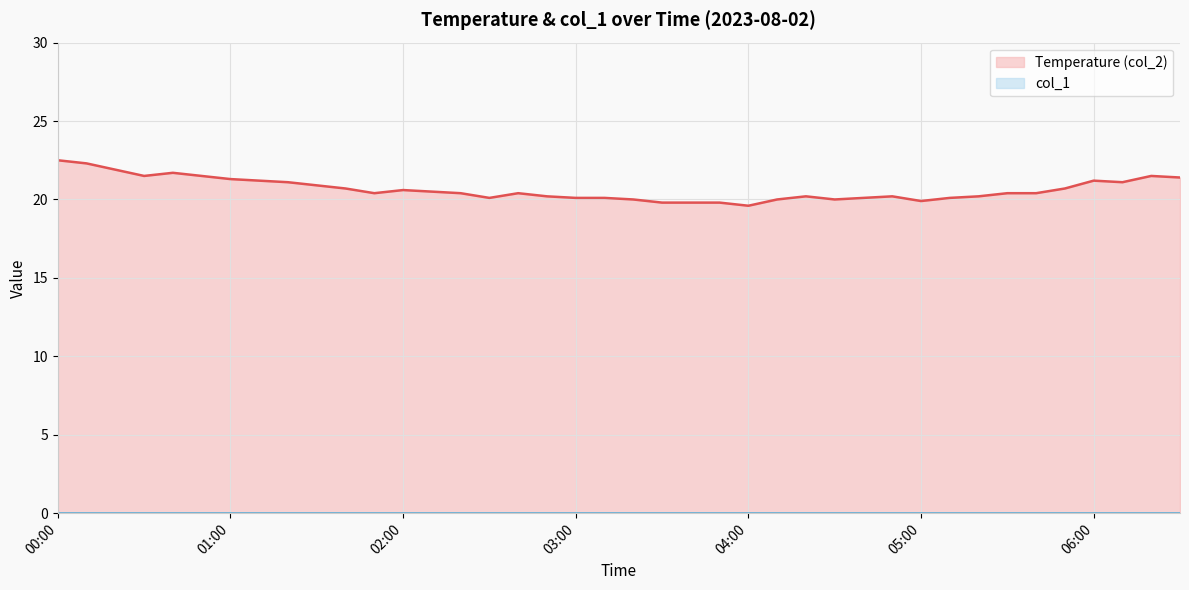

How many distinct data groups are displayed?

2